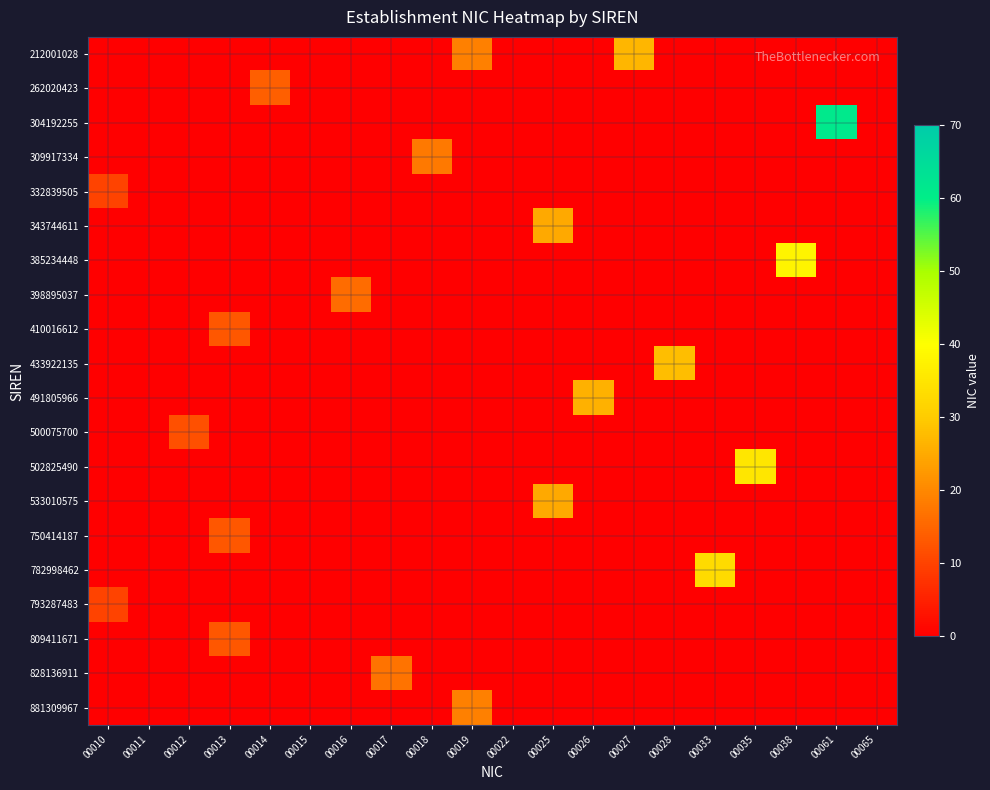

Which series has the widest spread of values?

304192255